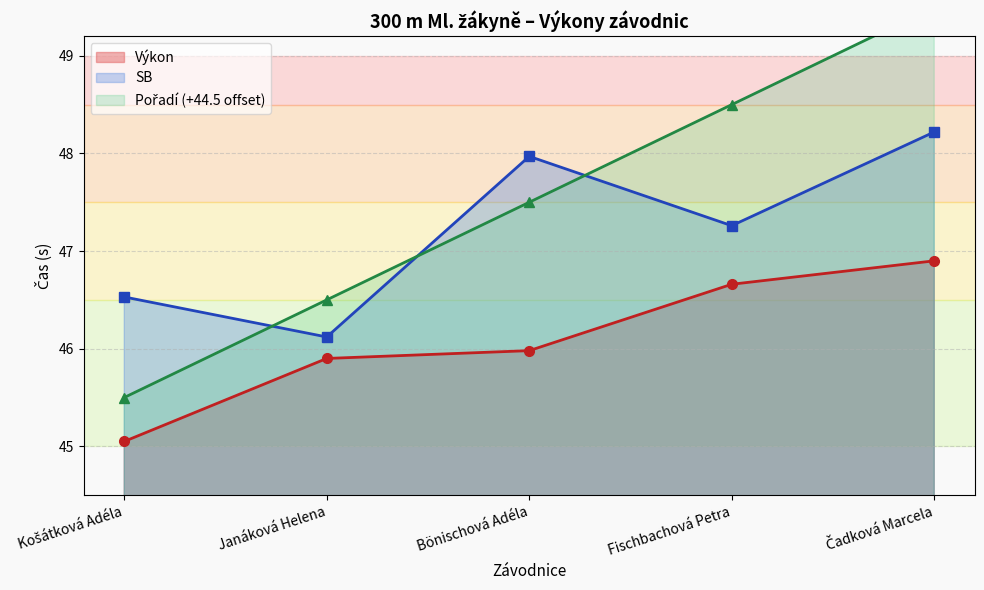

Reading left to right, extract all data points from this chart.

Výkon: Košátková Adéla=45.0	Janáková Helena=45.9	Bönischová Adéla=46.0	Fischbachová Petra=46.7	Čadková Marcela=46.9
SB: Košátková Adéla=46.5	Janáková Helena=46.1	Bönischová Adéla=48.0	Fischbachová Petra=47.3	Čadková Marcela=48.2
Pořadí: Košátková Adéla=45.5	Janáková Helena=46.5	Bönischová Adéla=47.5	Fischbachová Petra=48.5	Čadková Marcela=49.5